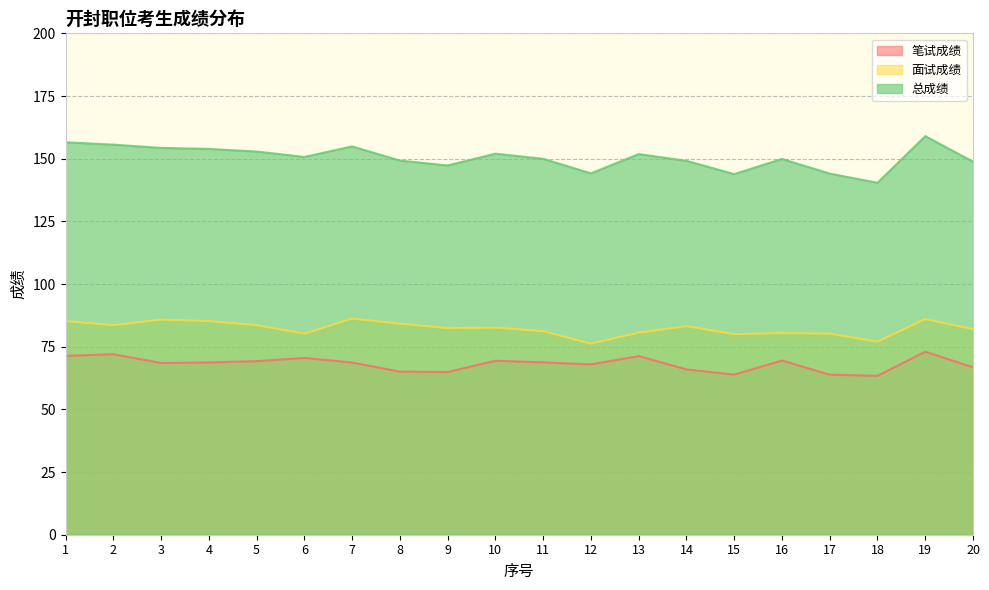

True or false: 笔试成绩 has a value of 68.8 at 11.

True